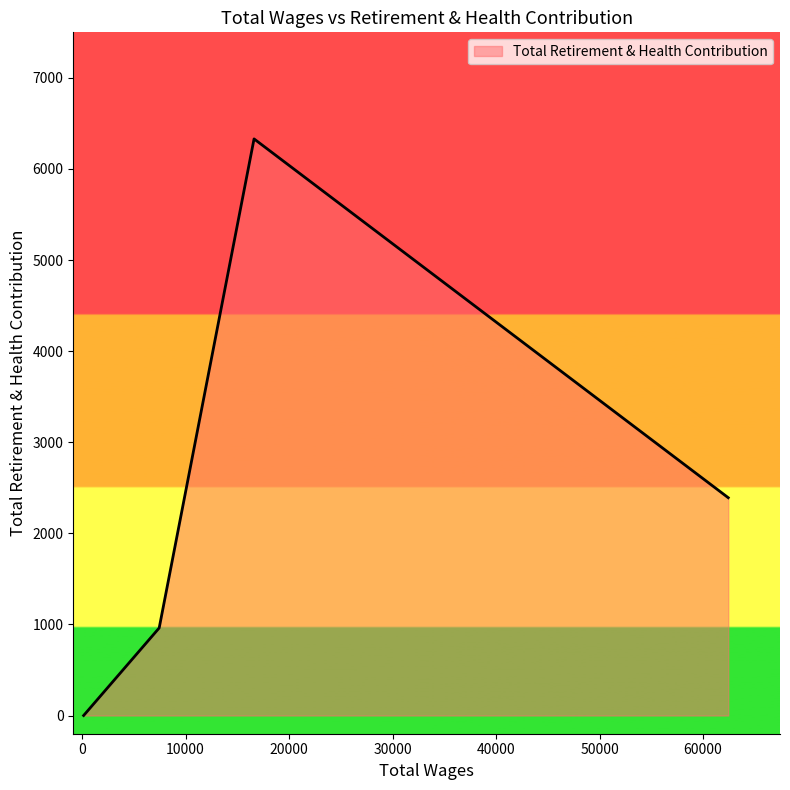

Count the values in the range 961 to 6330.

3